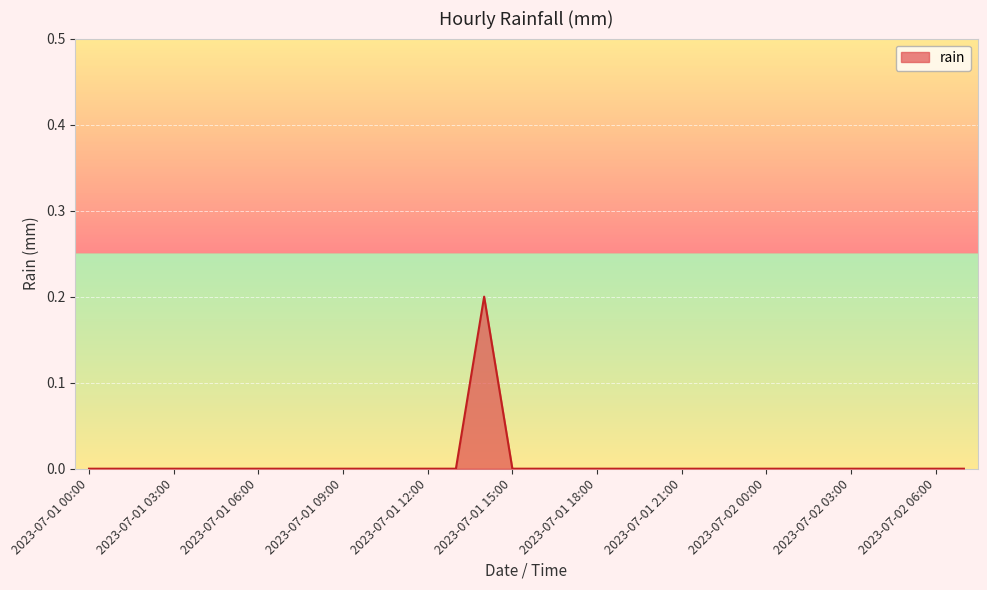

True or false: the data has more than 1 interior local peaks.

False